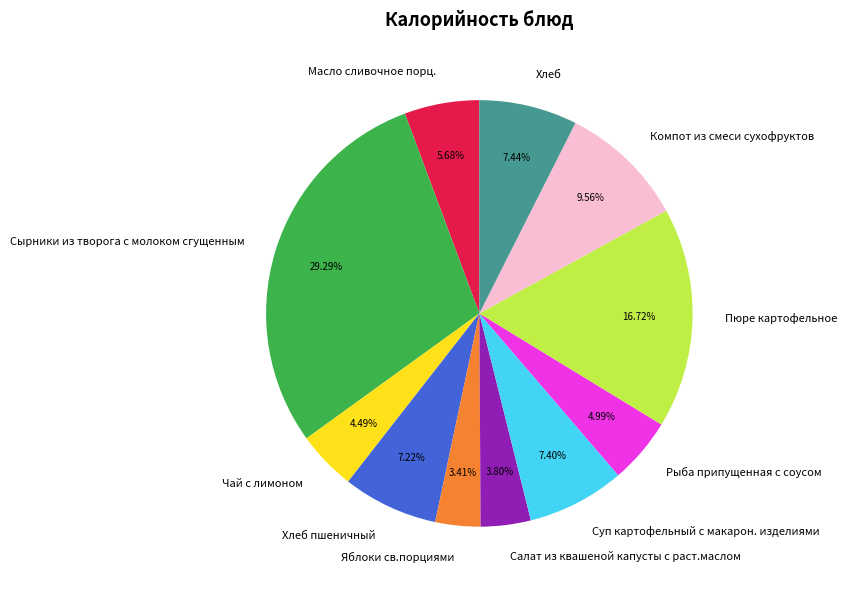

To the nearest percent, what is the combined percentage of Хлеб пшеничный and Масло сливочное порц.?

13%